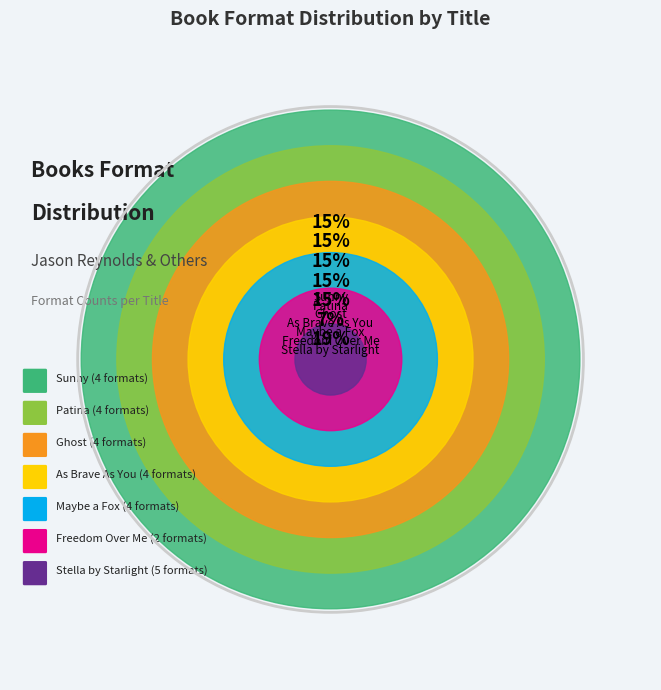

Which has a higher value, Stella by Starlight or Sunny?

Stella by Starlight